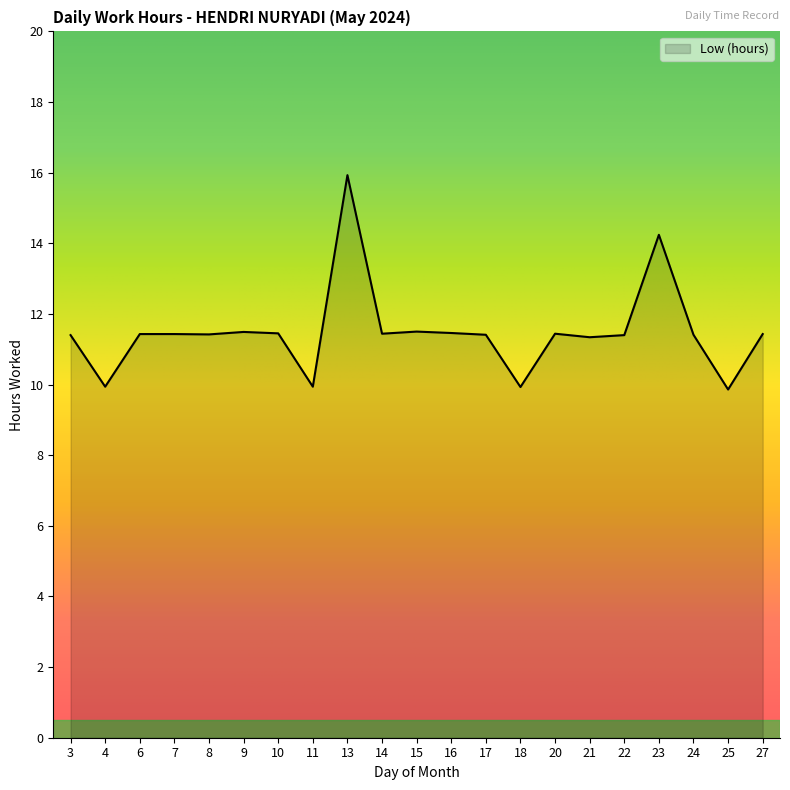

What is the smallest value displayed?

9.9